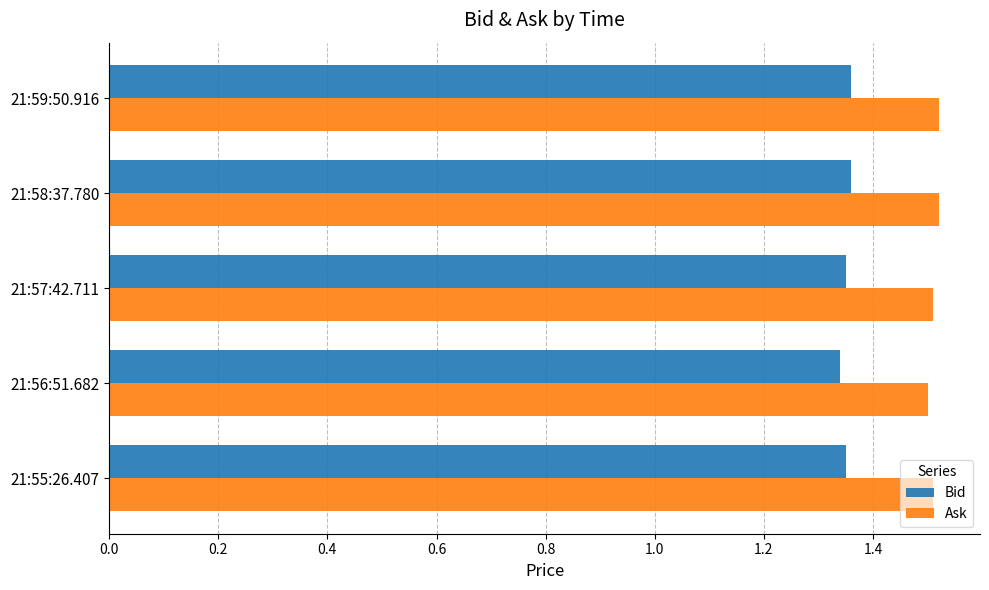

The value of Ask at 21:57:42.711 is 0.9. True or false?

False